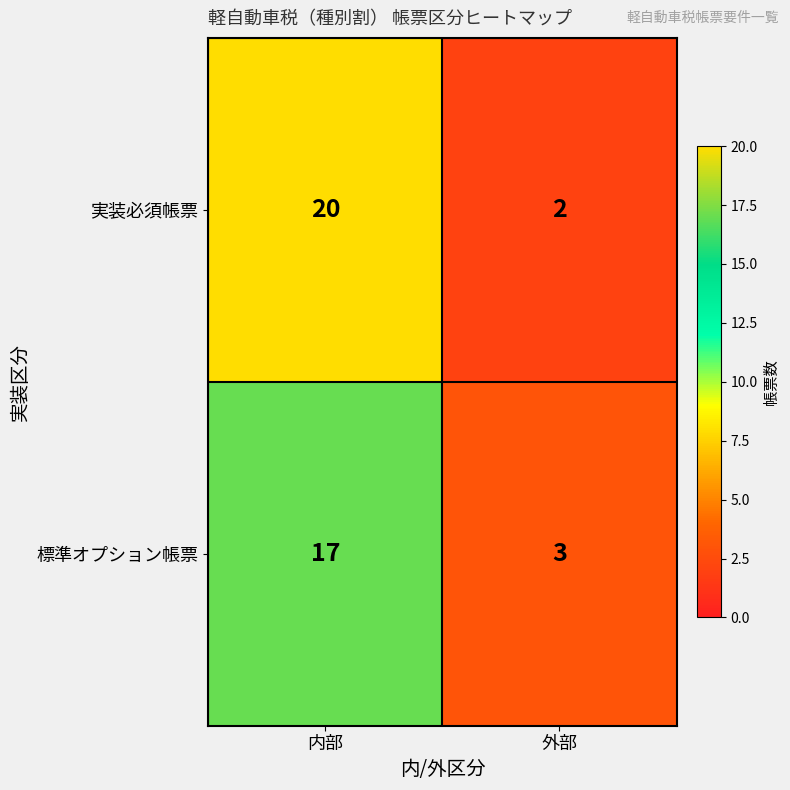

What is the total value across all series at 外部?

5